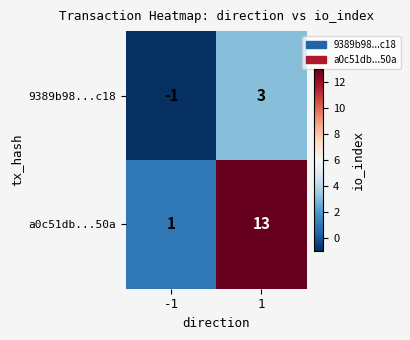

At which category is the sum across all series the highest?

1